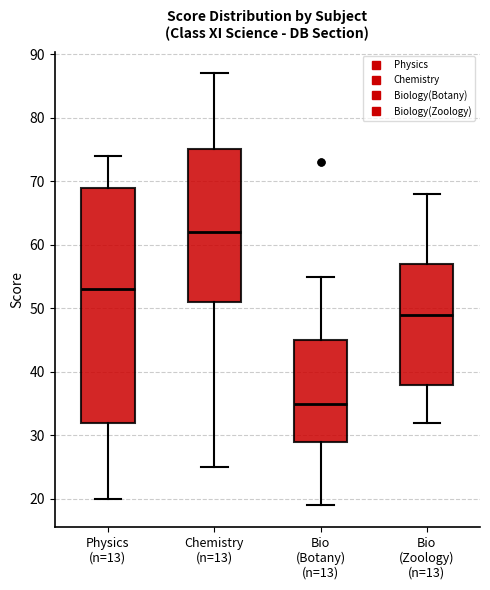

Where does the lower whisker of the box for Chemistry (n=13) end on the y-axis? The values are not printed on the chart, so give them approximately, as read against the axis.

25